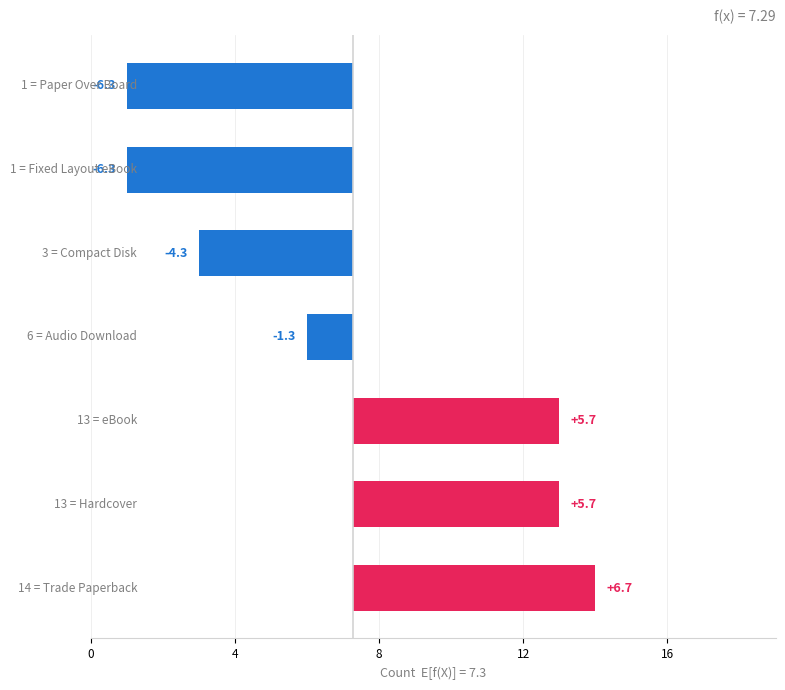

What is the difference between the maximum and minimum values?

13.0